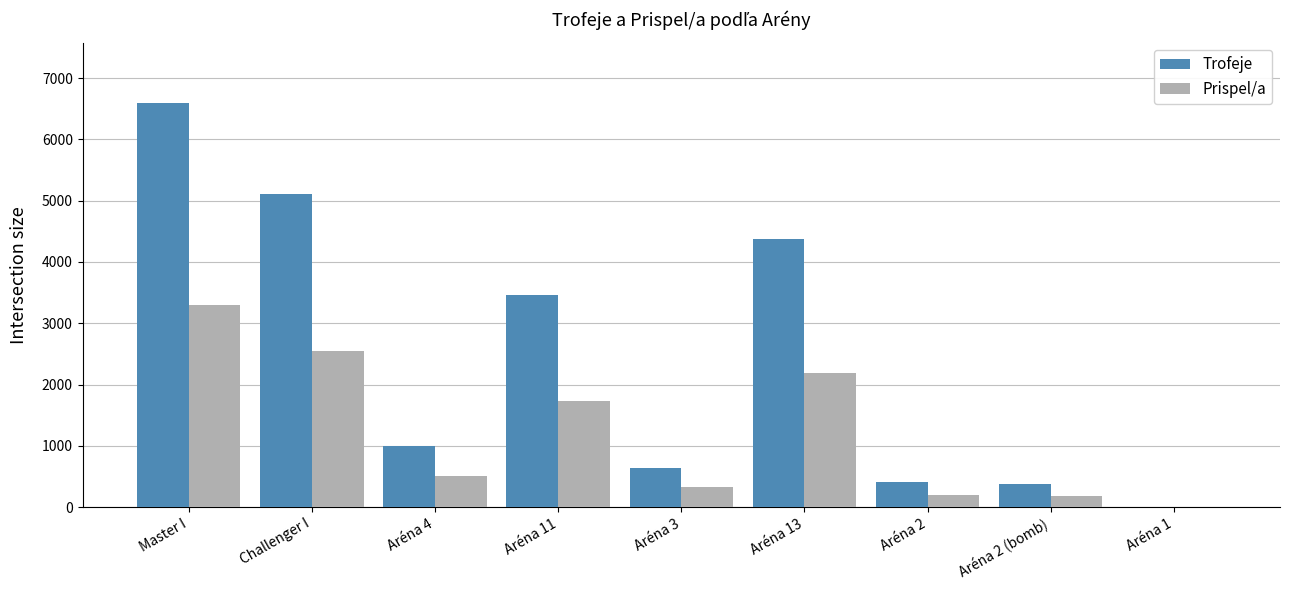

Between Master I and Aréna 4, which series saw the biggest shift?

Trofeje